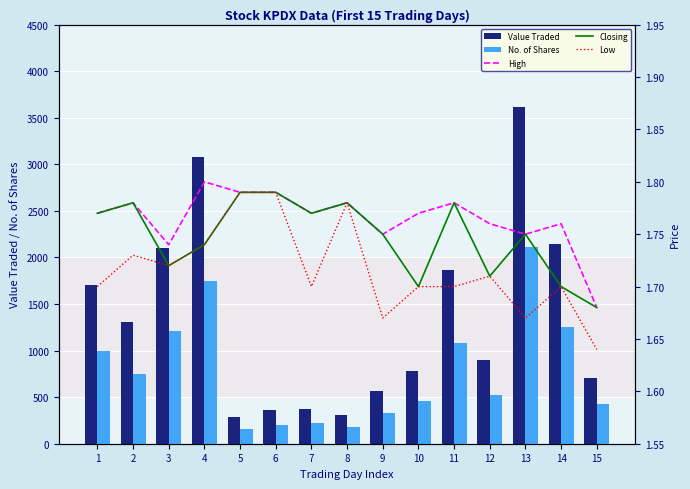

List the labels in order of No. of Shares value, smallest first.

5, 8, 6, 7, 9, 15, 10, 12, 2, 1, 11, 3, 14, 4, 13